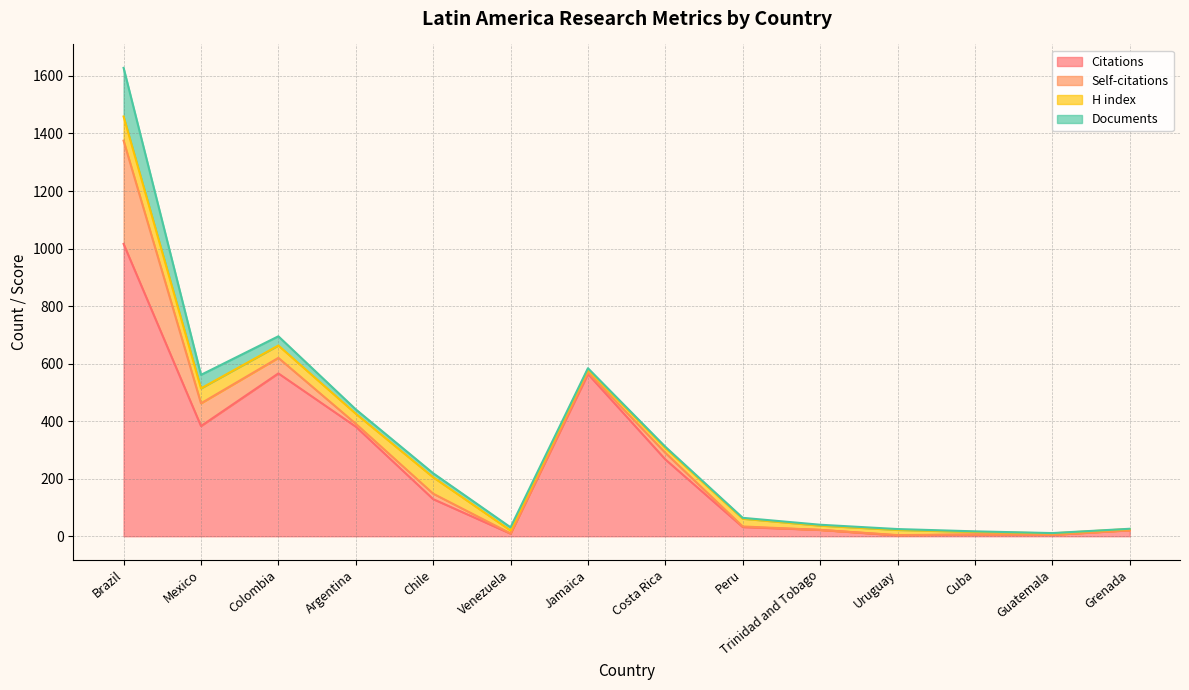

Is it true that Self-citations equals 1 at Peru?

False